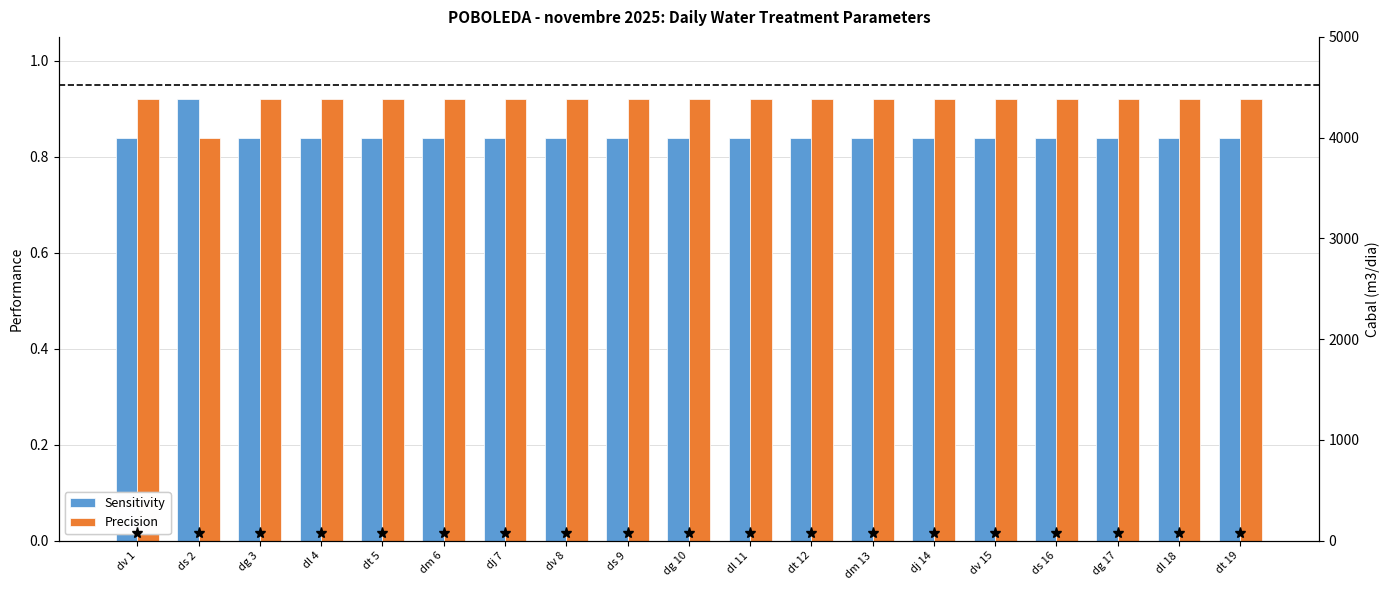

Which series has the largest range (max minus min)?

Sensitivity